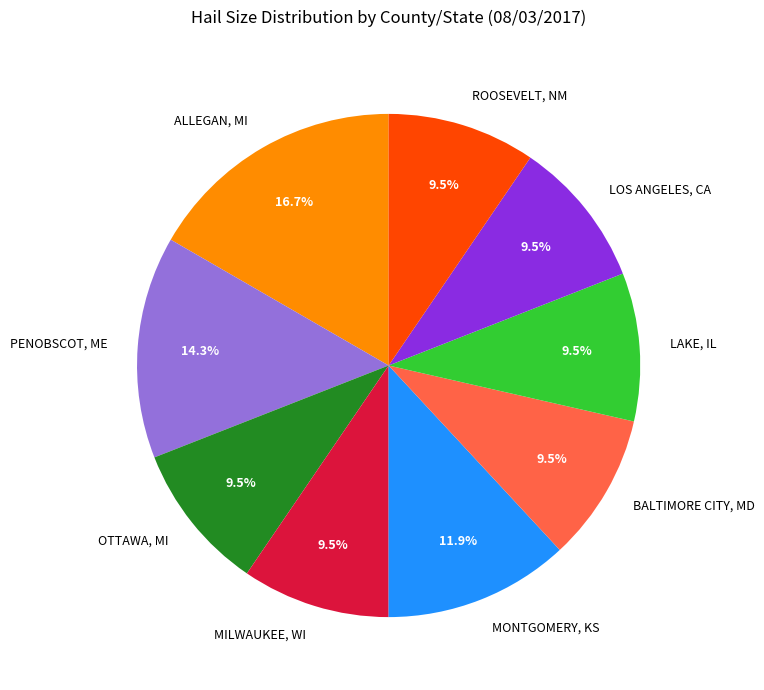

Which slice is the largest?

ALLEGAN, MI